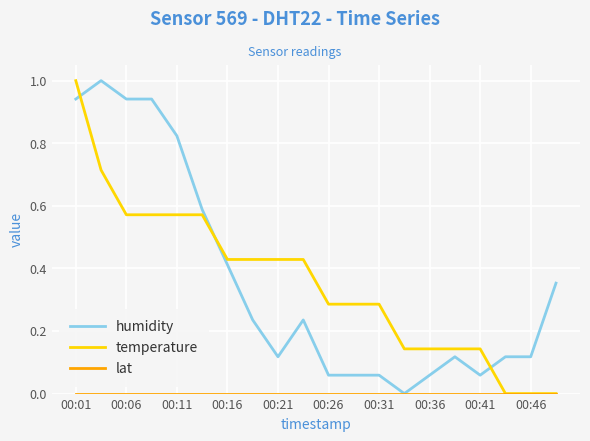

What is the maximum value shown in the chart?

1.0